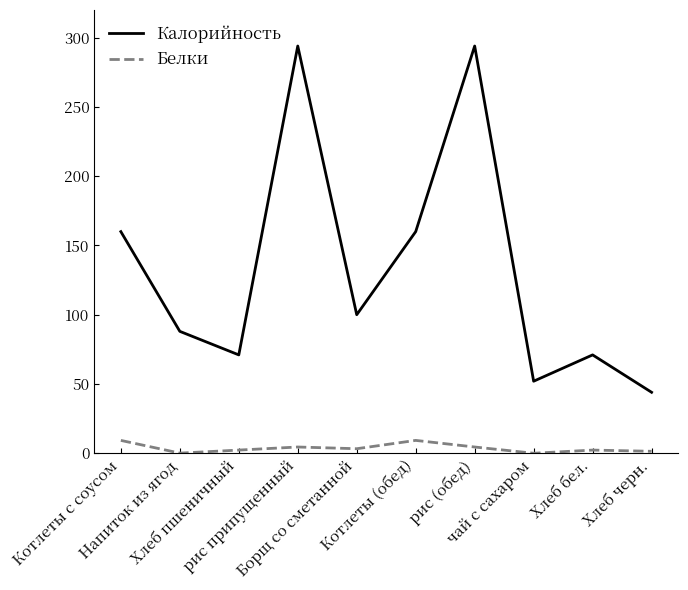

What is the greatest value displayed?

294.0